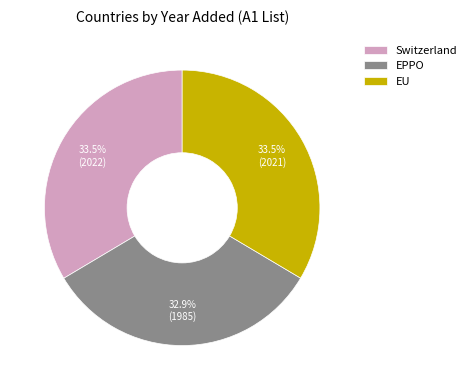

Do Switzerland and EU together represent more than half of the pie?

Yes